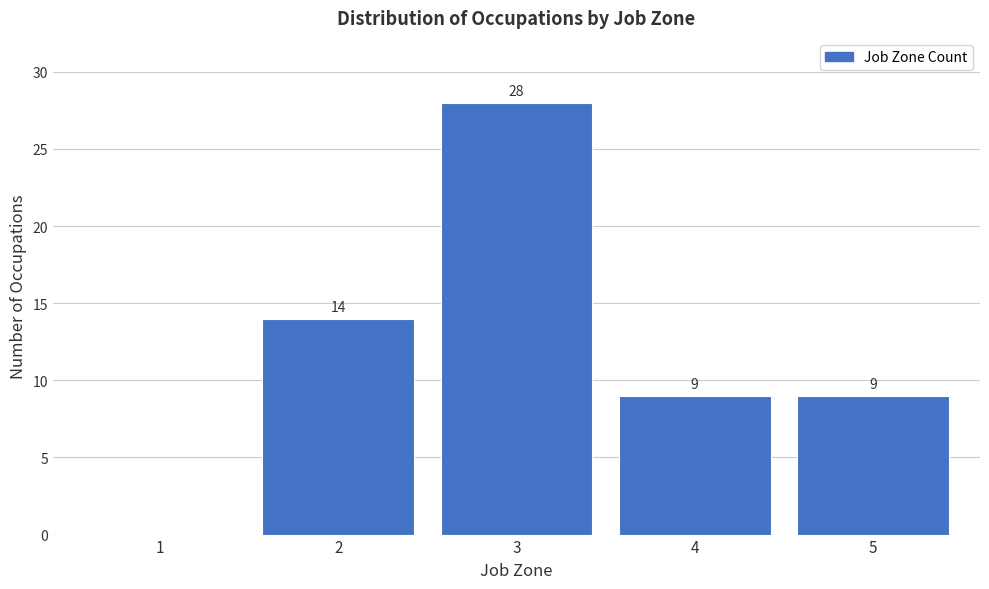

Reading left to right, extract all data points from this chart.

1=0	2=14	3=28	4=9	5=9